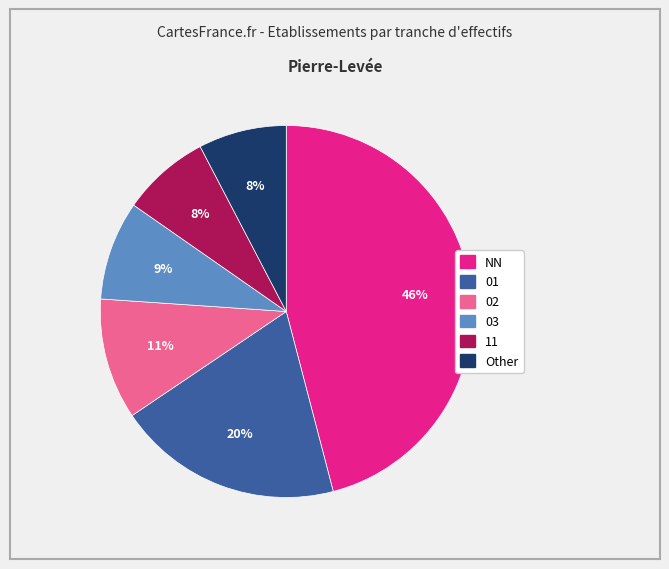

To the nearest percent, what is the difference between the 02 and 03 slice percentages?

2%